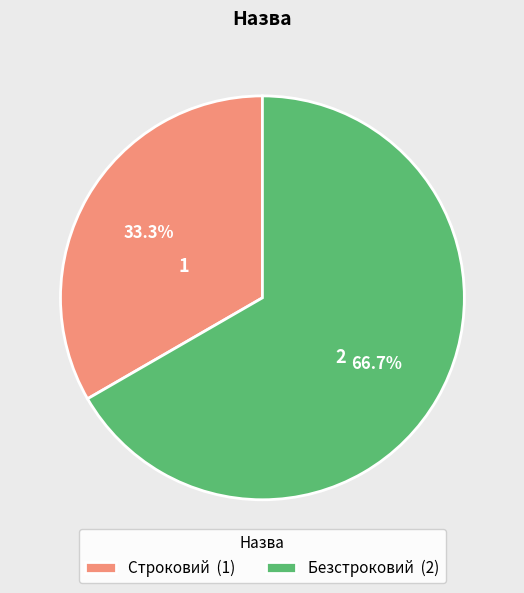

Approximately how many times larger is the value at Строковий (1) compared to Безстроковий (2)?

0.5